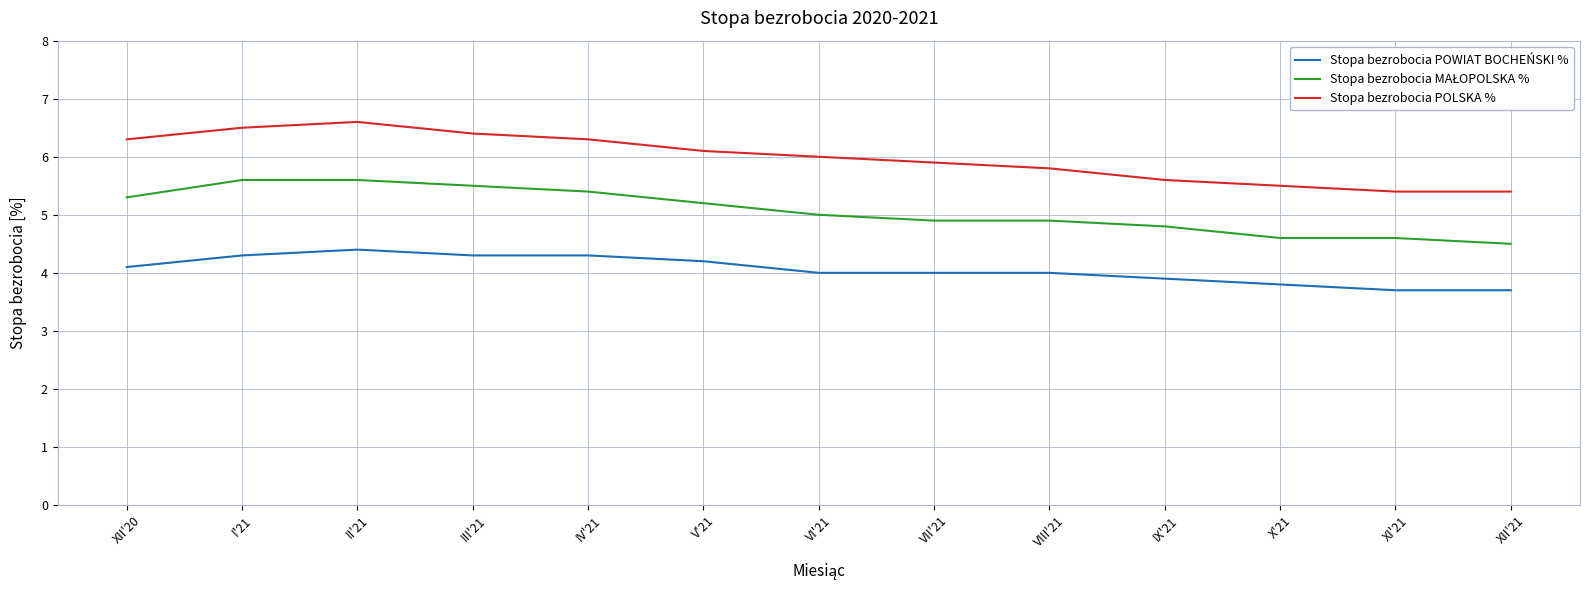

What is the difference between the maximum and minimum values in the Stopa bezrobocia POLSKA % series?

1.2